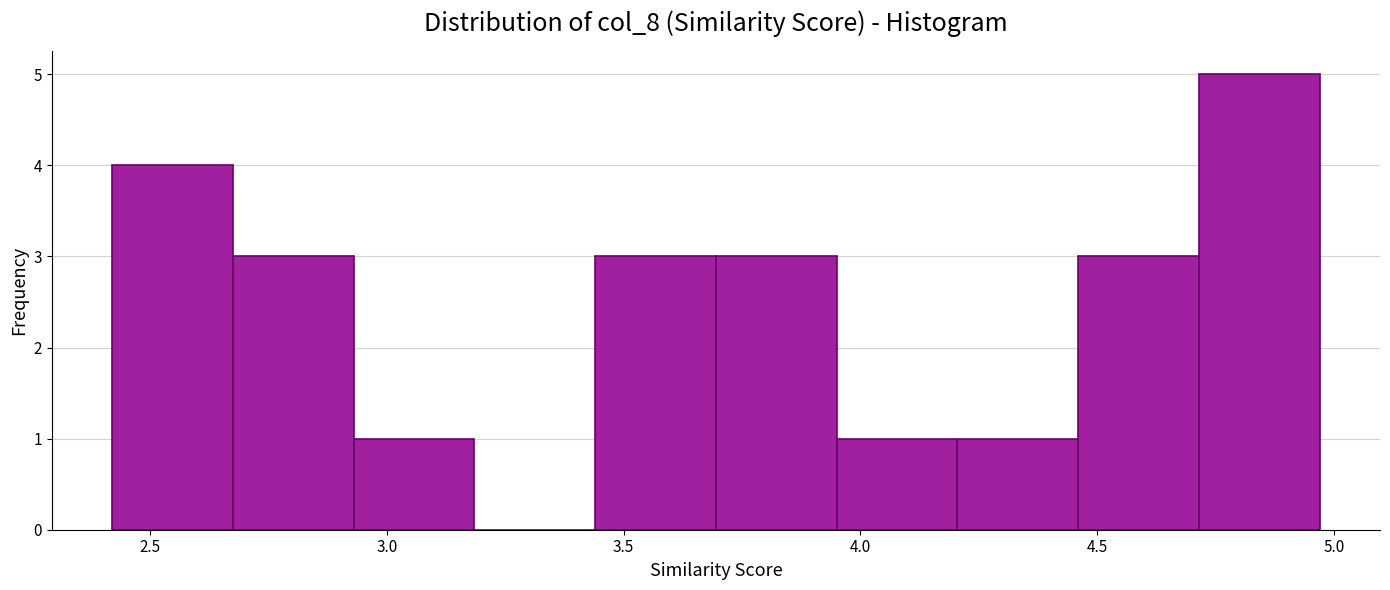

How tall is the bar that spans 3.695 to 3.950 on the x-axis? Neither the bar edges nor the heights are printed on the chart, so give them approximately, as read against the axes.

3